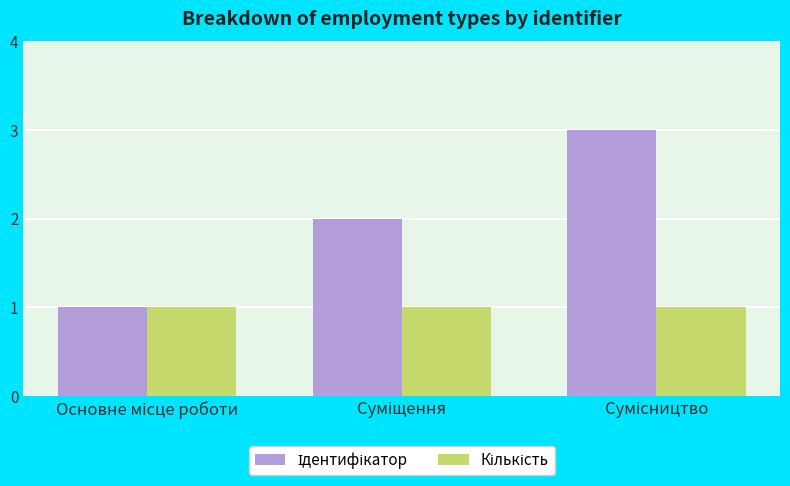

What is the greatest value displayed?

3